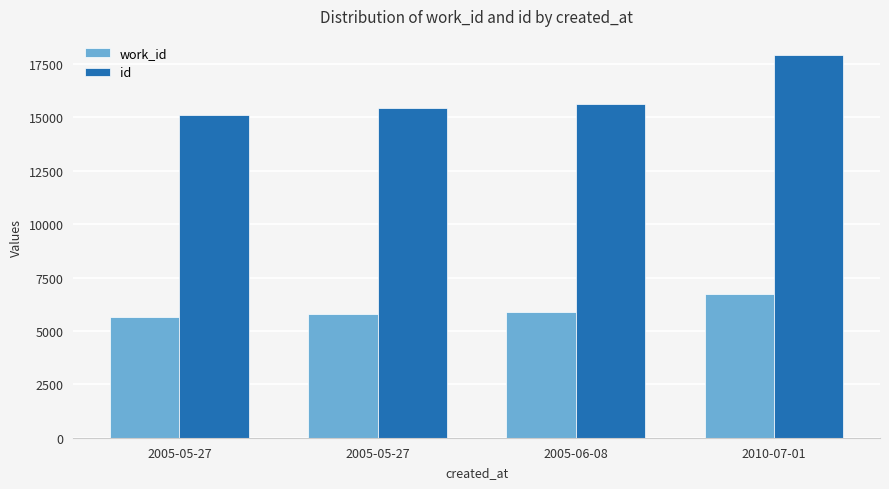

Which series has the widest spread of values?

id